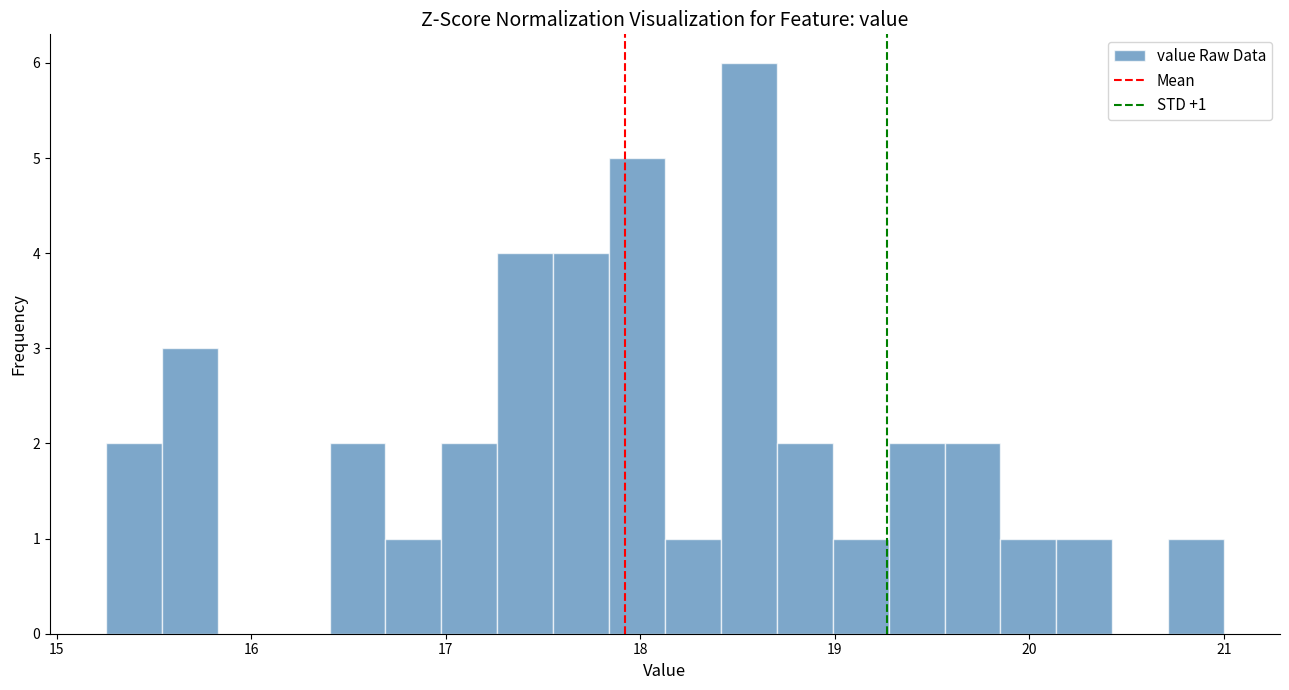

Read against the x-axis, roughly where is the centre of the tallest bar?

18.6